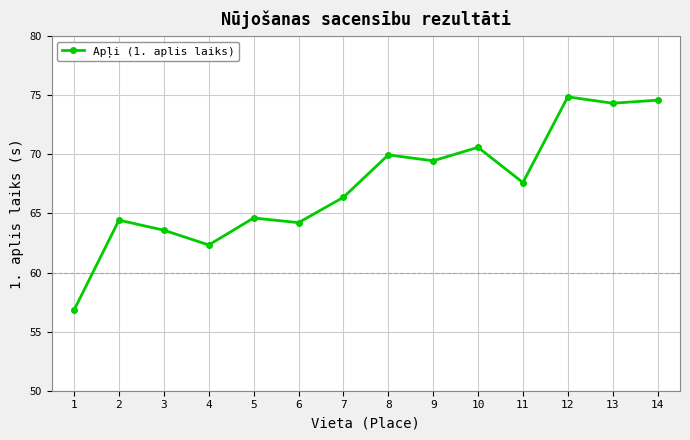

What is the sum of all values?

943.7